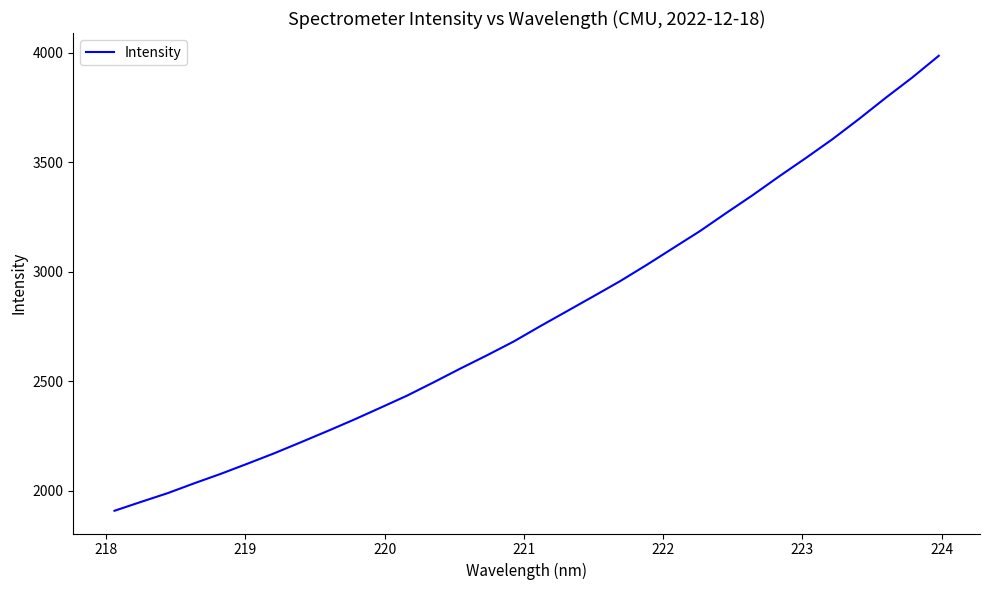

Is this an area chart (filled region under the line)?

No